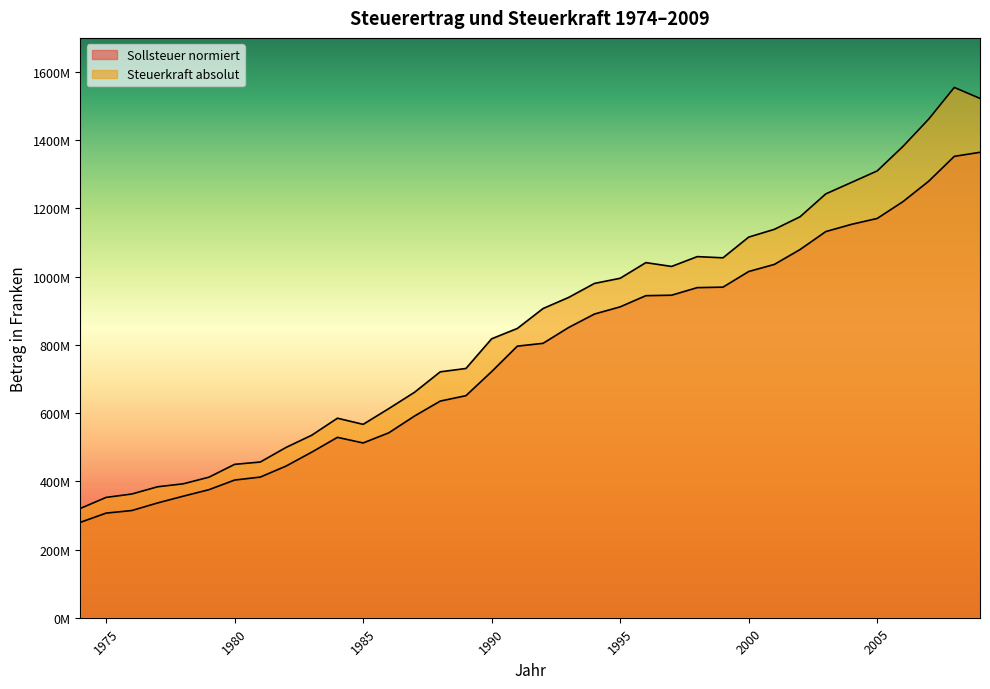

Count the number of categories in the chart.

36